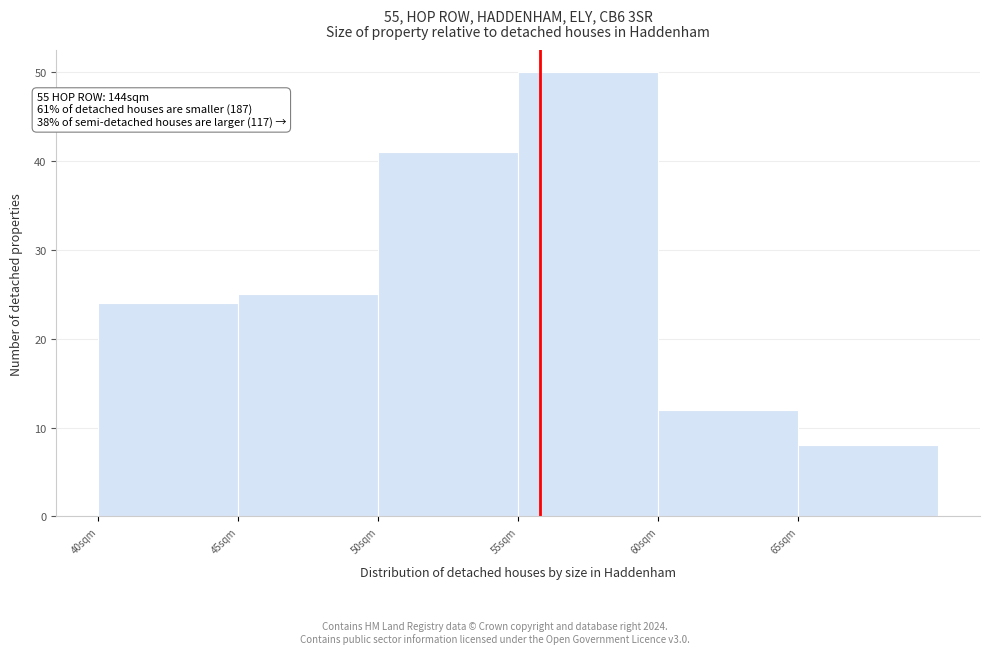

Over which range of the x-axis is the bar tallest?

55 to 60